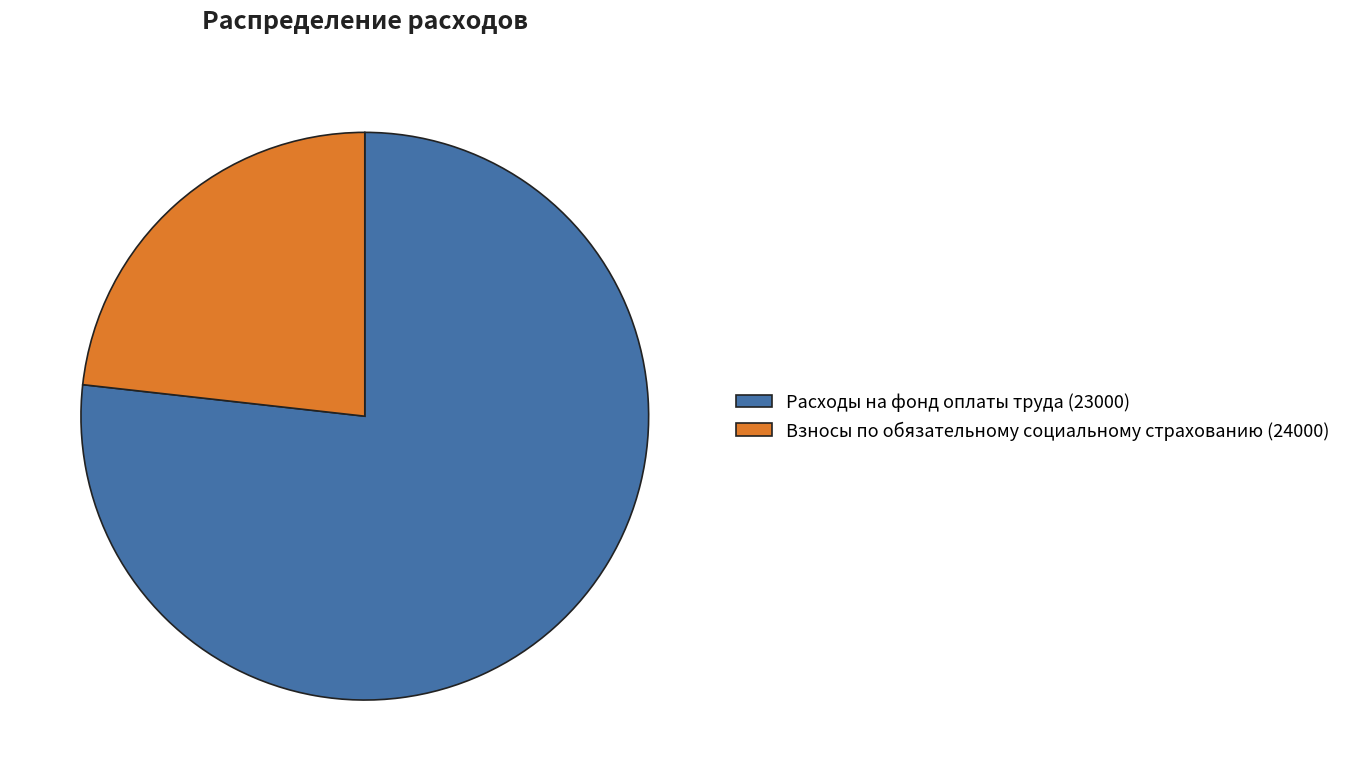

Between Расходы на фонд оплаты труда (23000) and Взносы по обязательному социальному страхованию (24000), which is larger?

Расходы на фонд оплаты труда (23000)